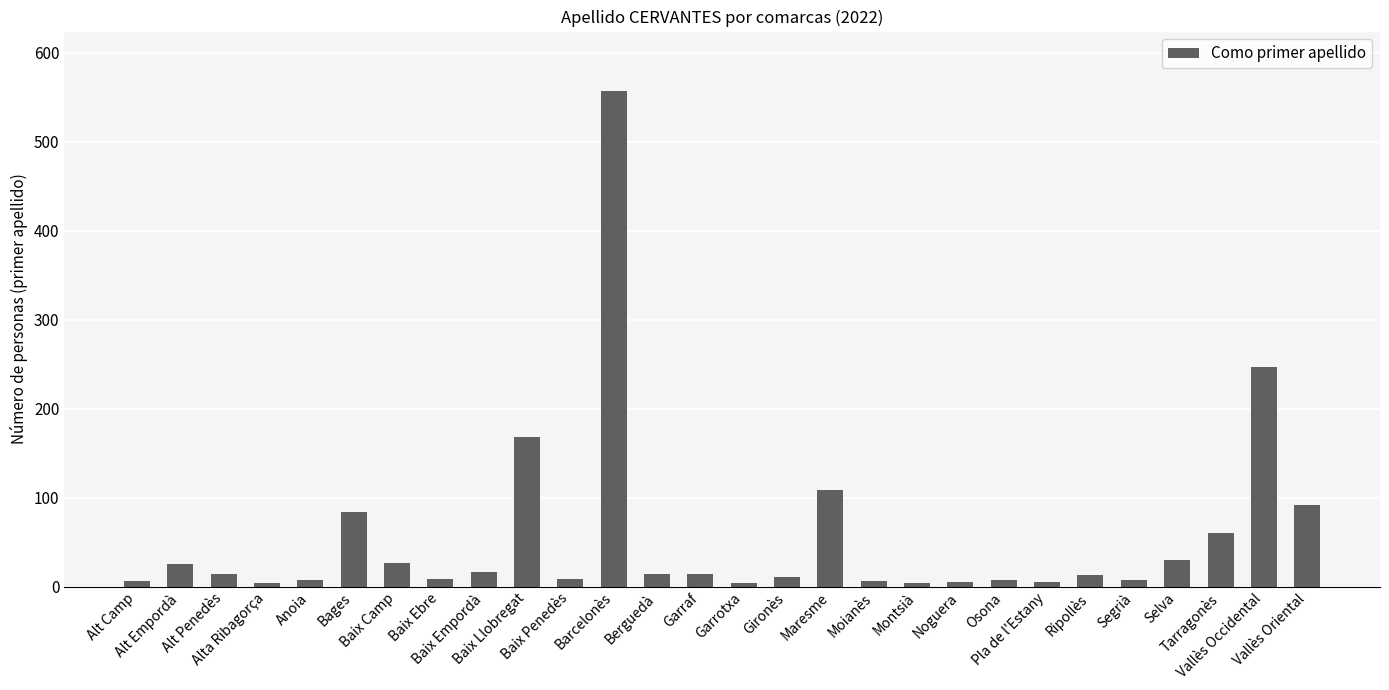

What is the average value?

56